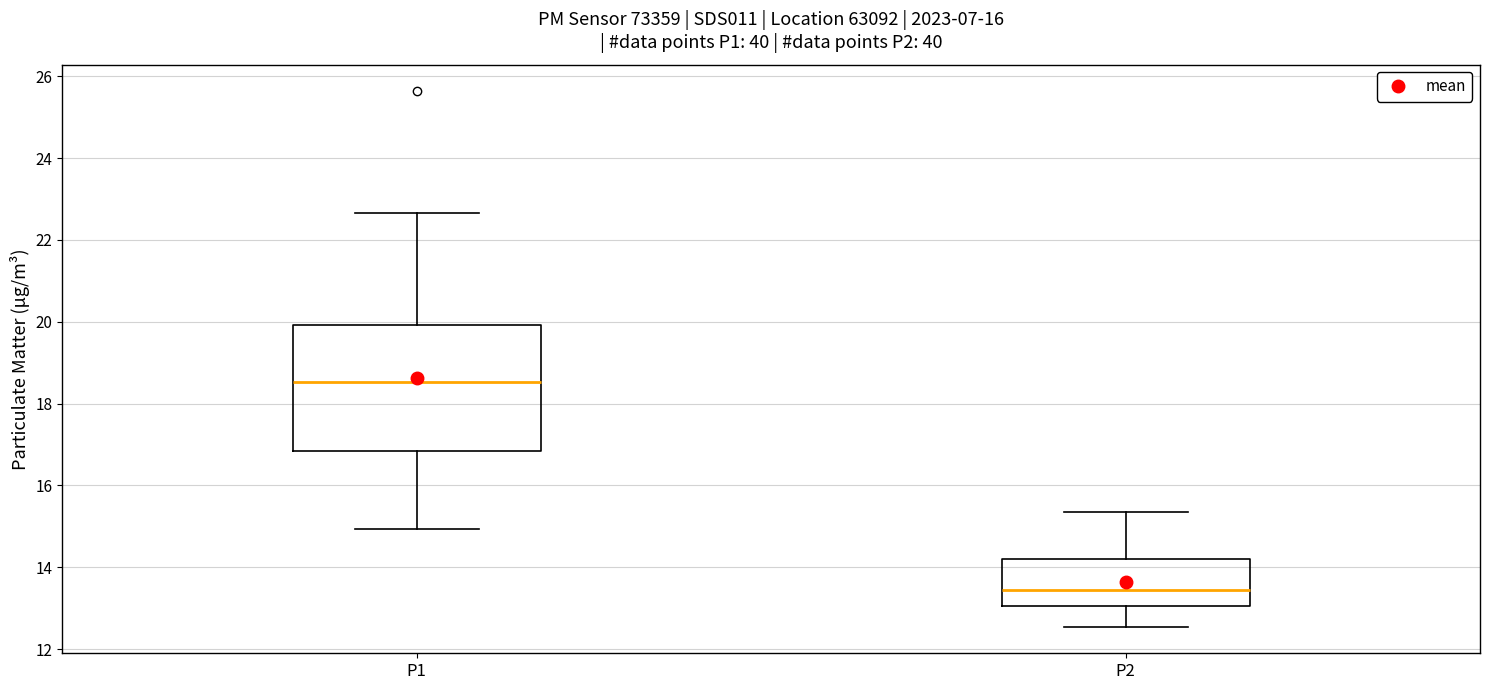

Comparing the boxes themselves (not the whiskers), which one is the tallest?

P1